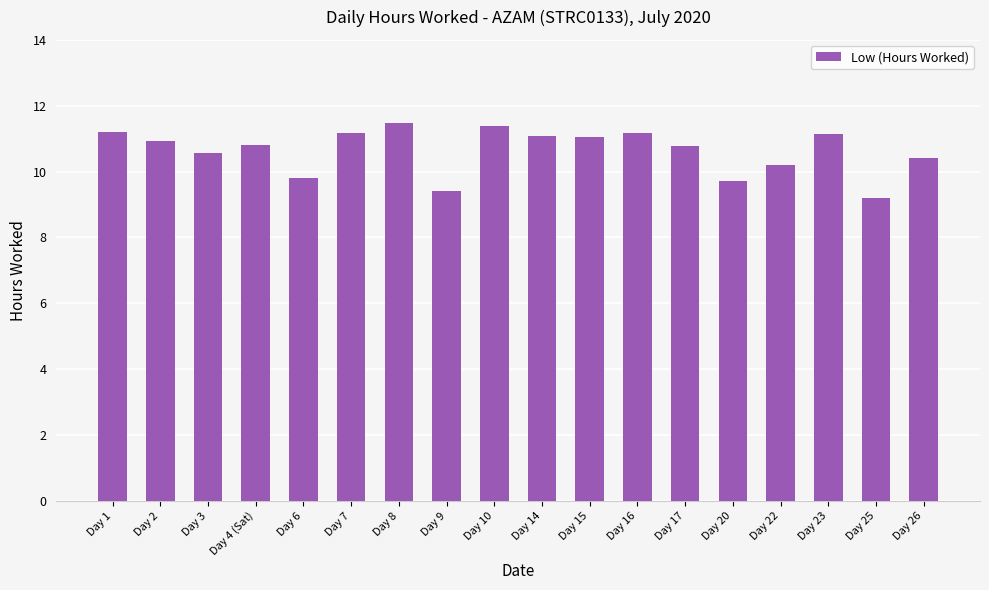

Which has a higher value, Day 23 or Day 4 (Sat)?

Day 23